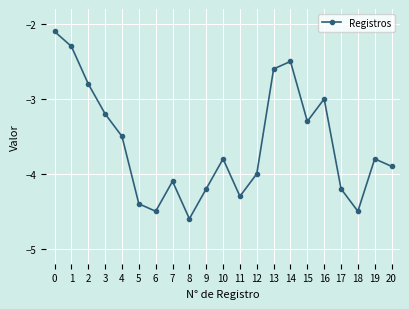

Read the value at 11.

-4.3